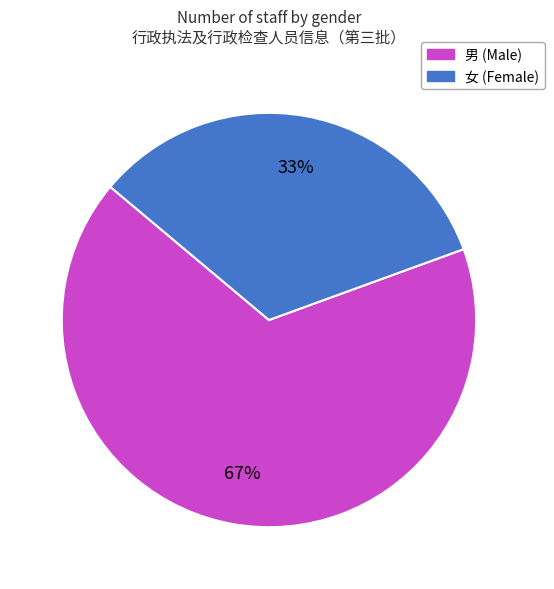

To the nearest percent, what is the combined percentage of 女 and 男?

100%